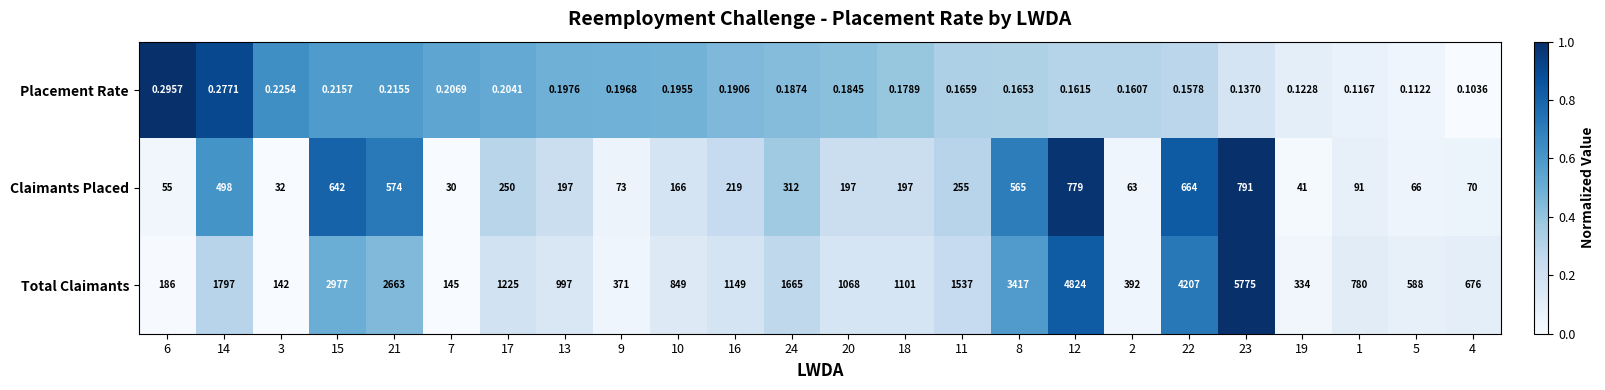

Count the number of categories in the chart.

24